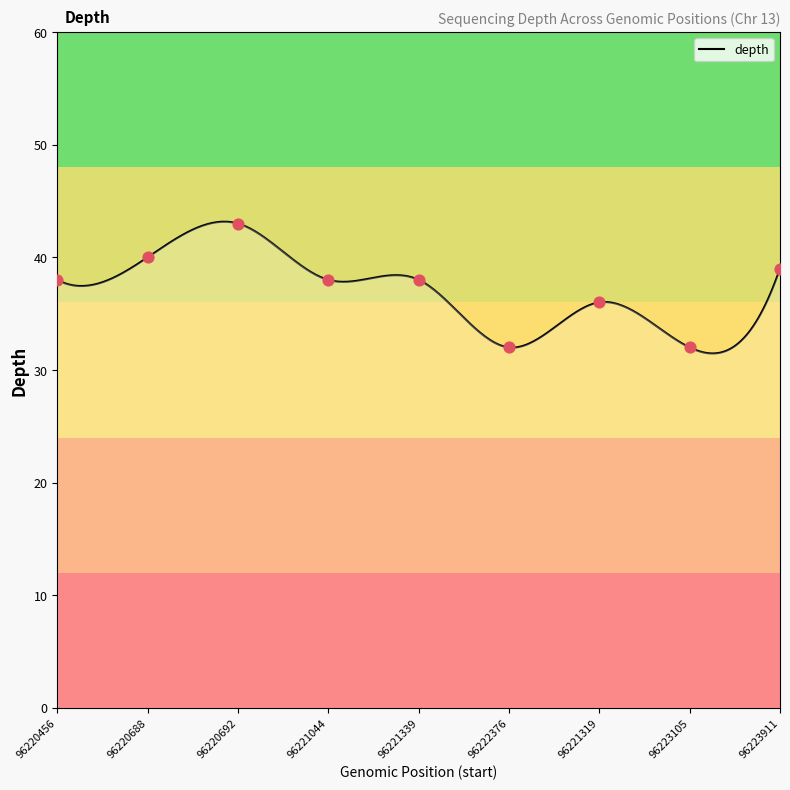

Approximately how many times larger is the value at 96223105 compared to 96222376?

1.0